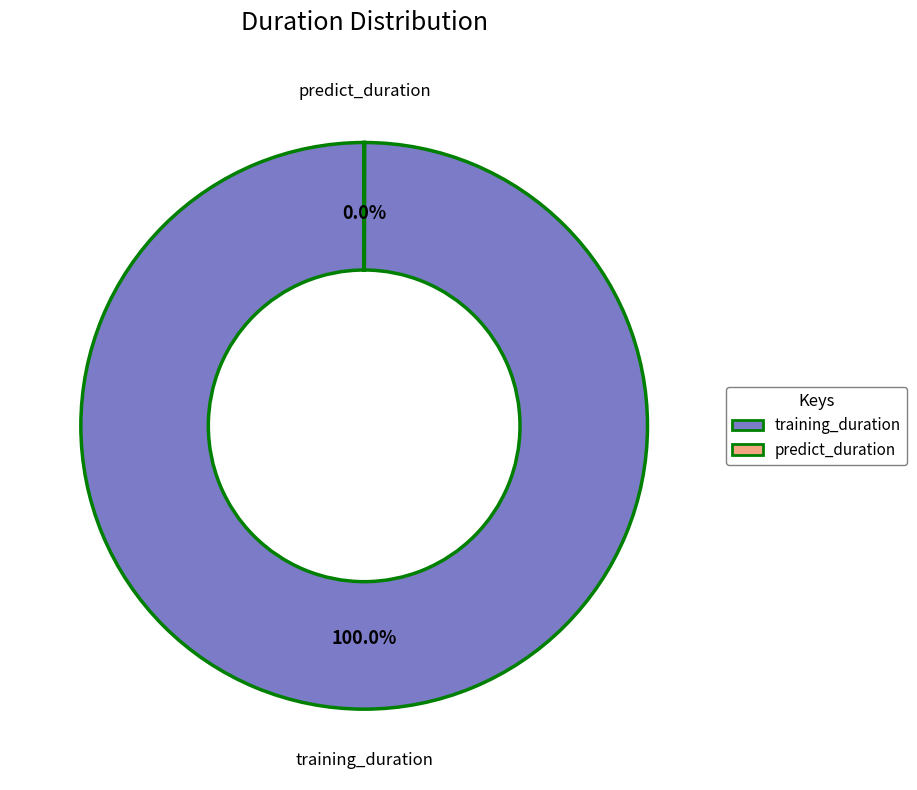

Which category has the biggest portion of the pie?

training_duration